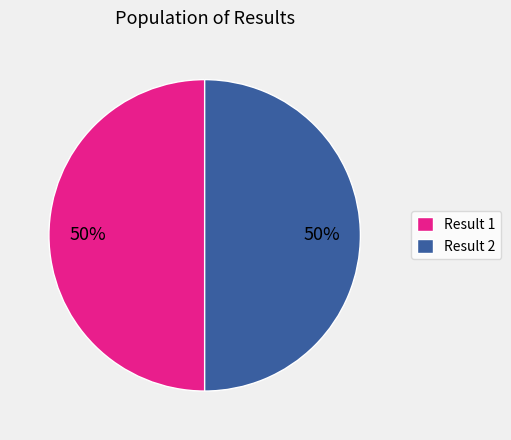

To the nearest percent, what is the average slice percentage?

50%